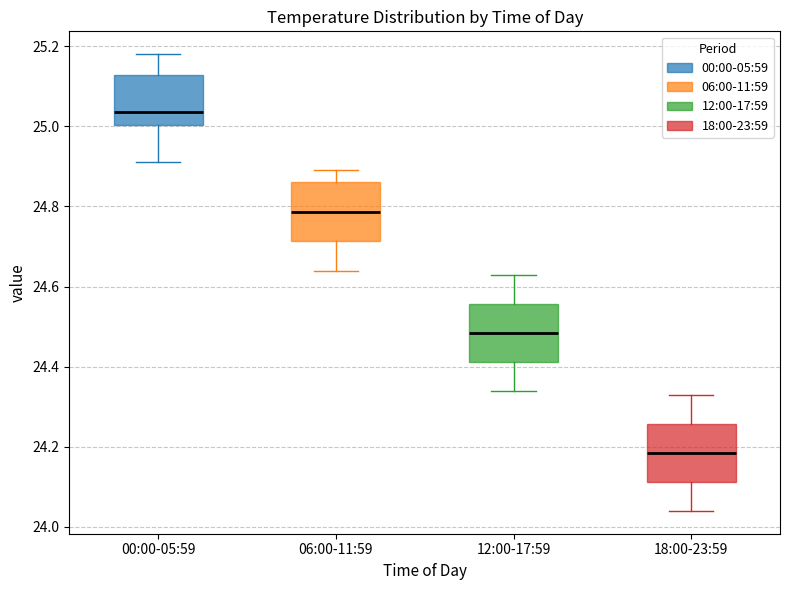

Where does the median line of the box for 18:00-23:59 sit on the y-axis? The values are not printed on the chart, so give them approximately, as read against the axis.

24.18